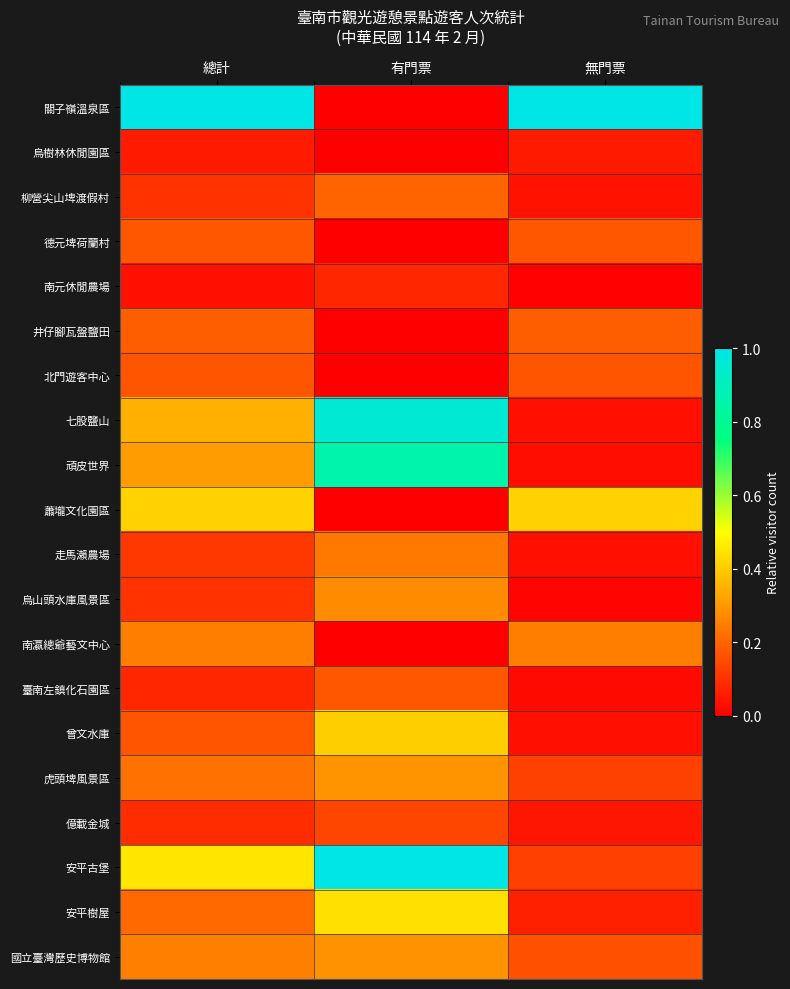

What is the total value across all series at 有門票?

5.3